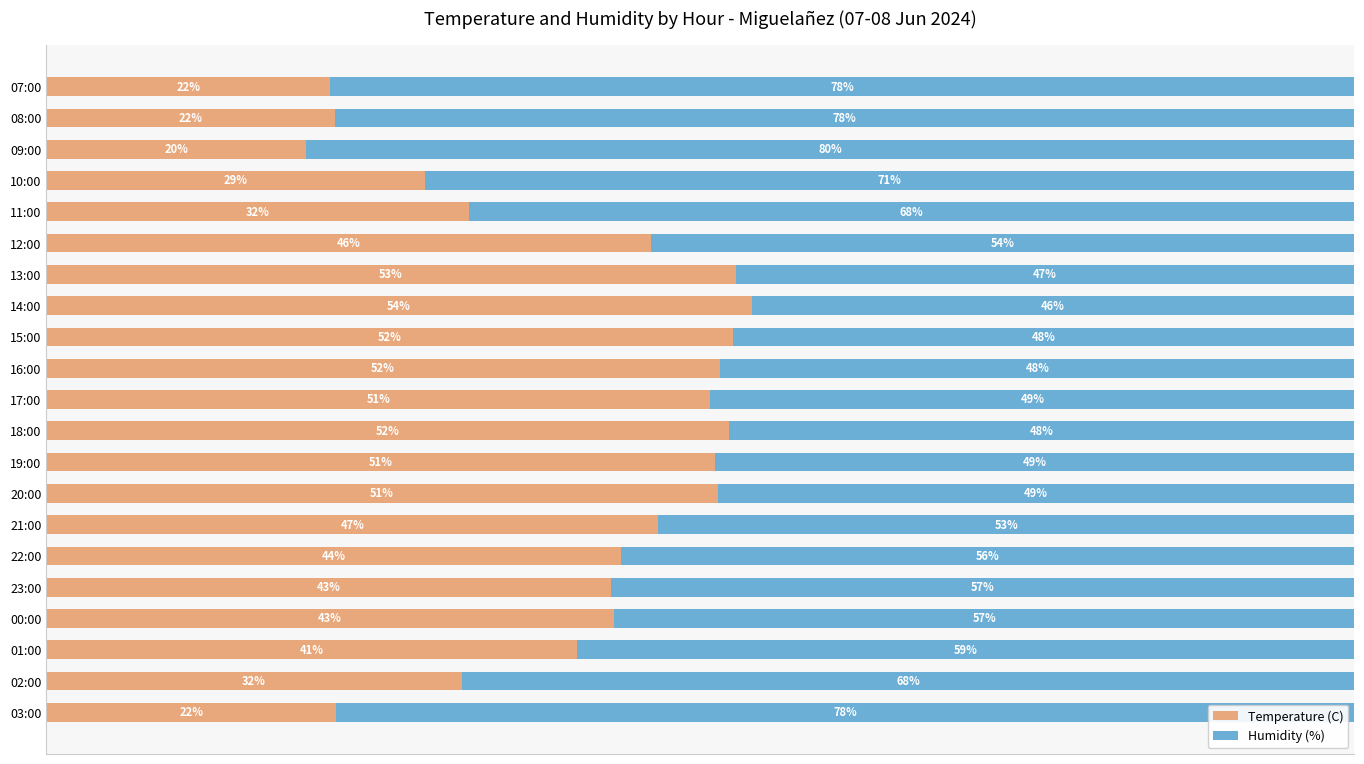

Where is Temperature (C) nearest to the value 36?

11:00